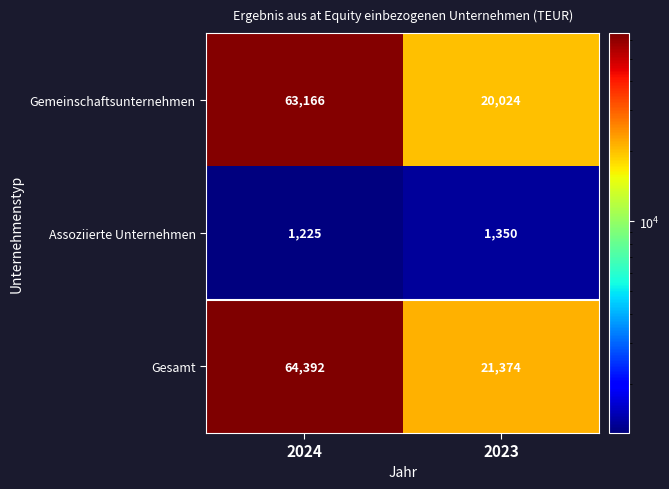

What is the smallest value displayed?

1225